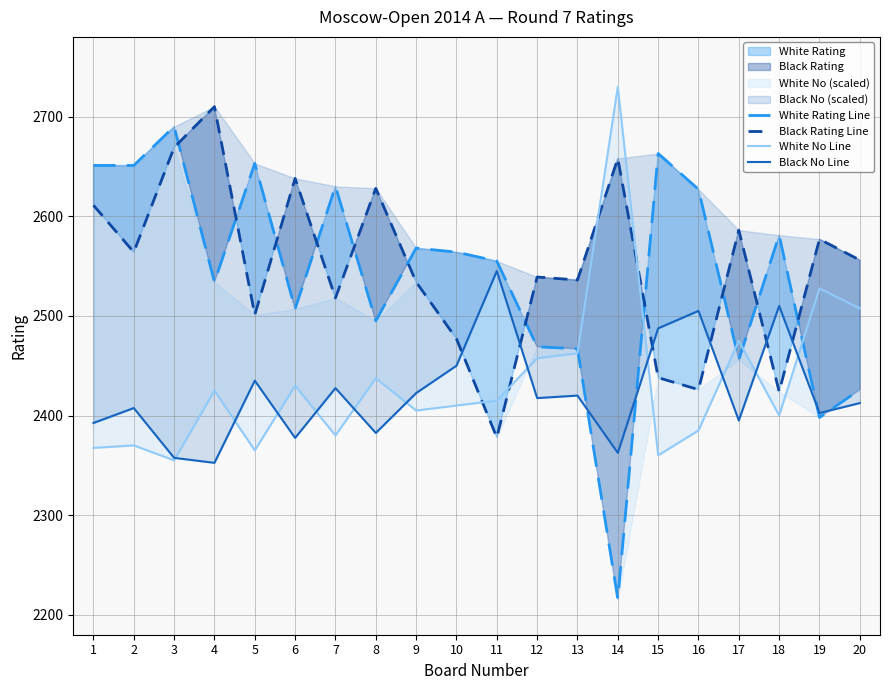

Which has a higher value, 9 or 20?

9